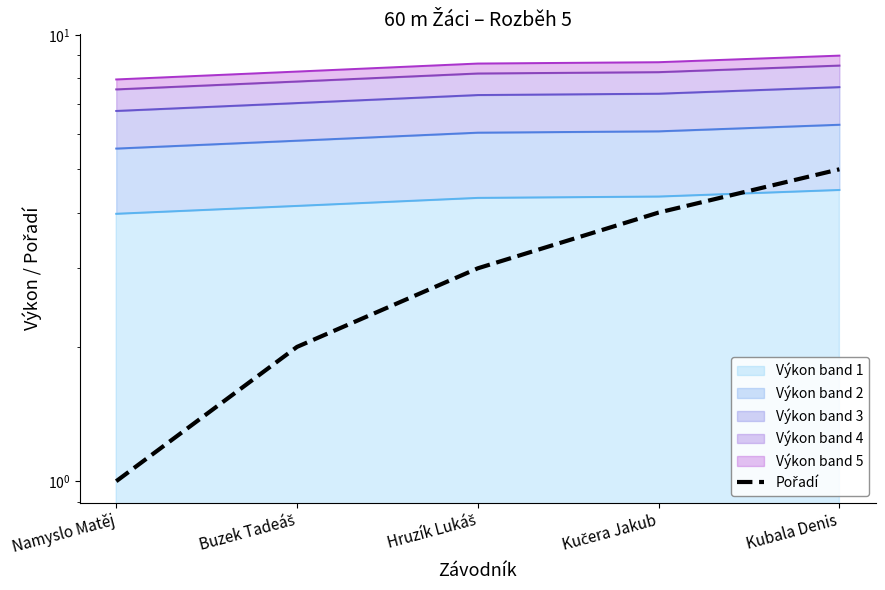

Count the number of values greater than 3.

2